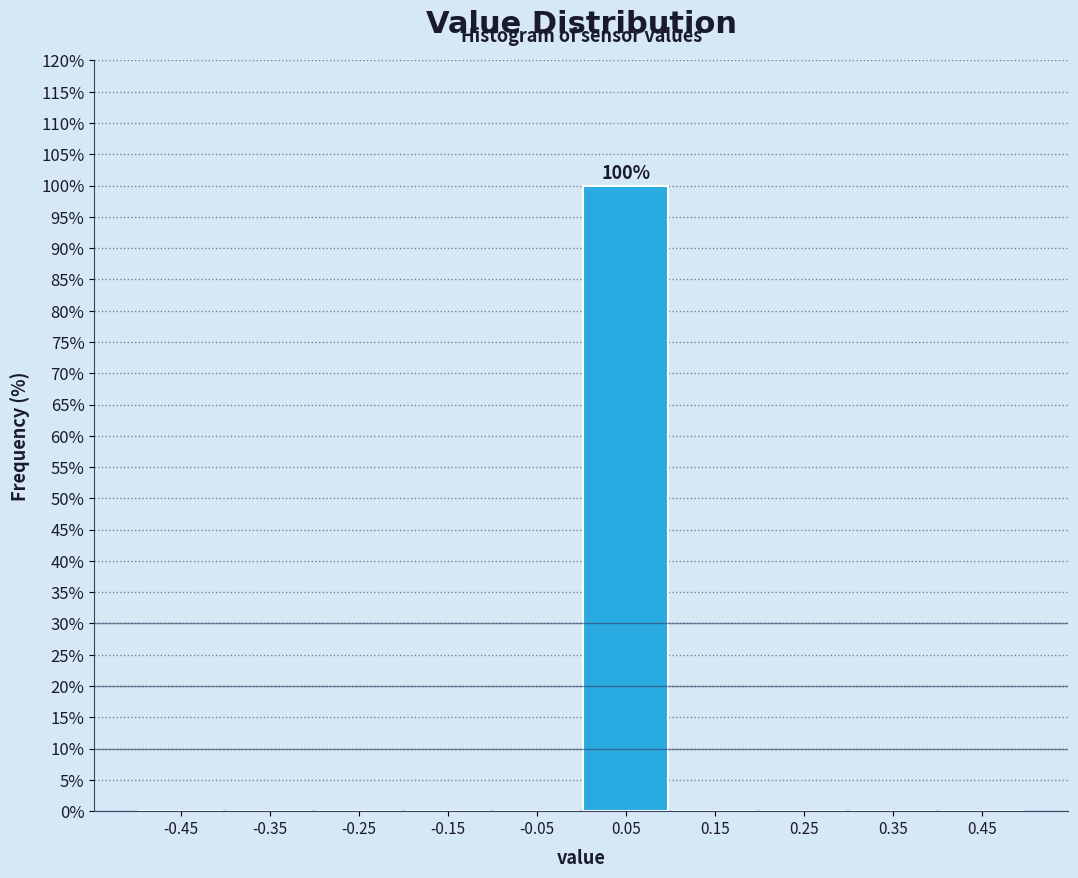

Over which range of the x-axis is the bar tallest?

0.0 to 0.1